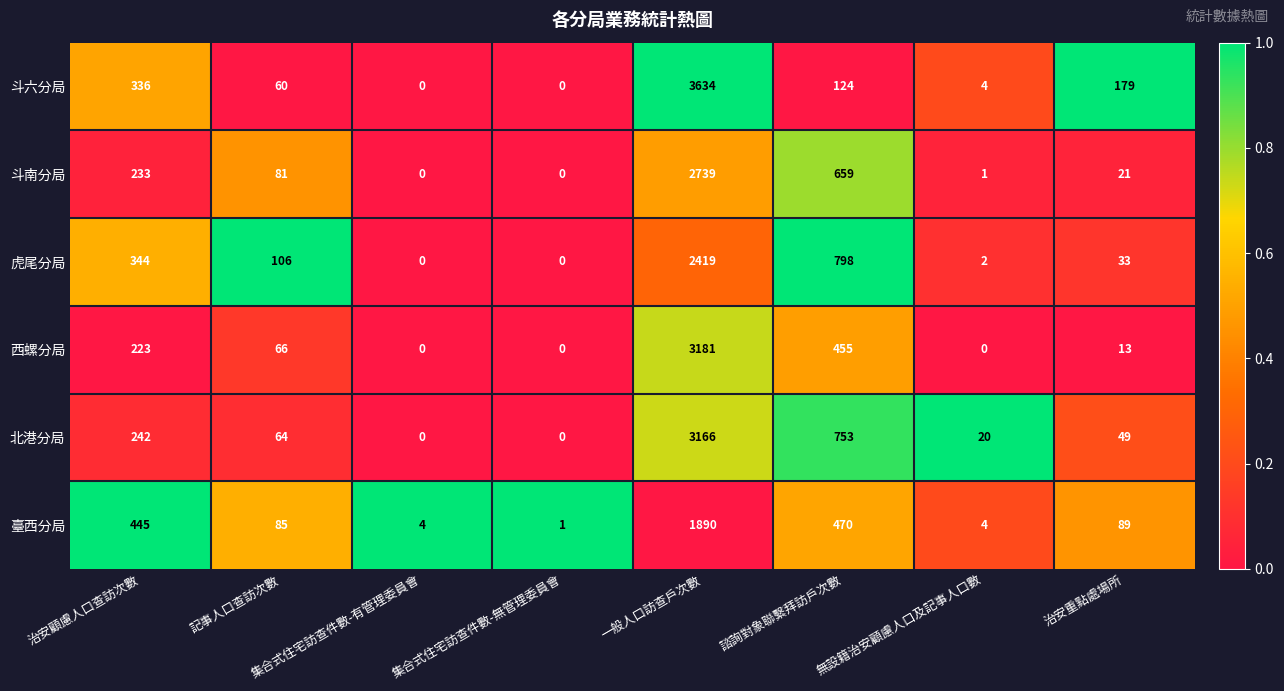

How many data points in 北港分局 are less than 64?

4